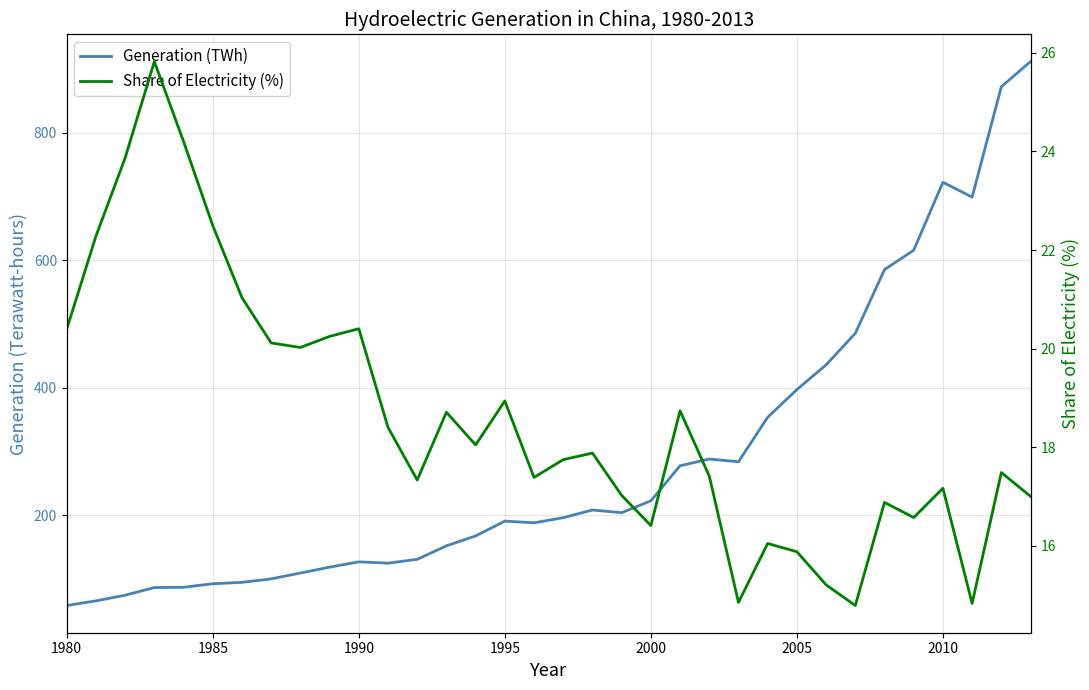

Is the value of Generation (TWh) at 27 greater than the value of Share of Electricity (%) at 1990?

Yes